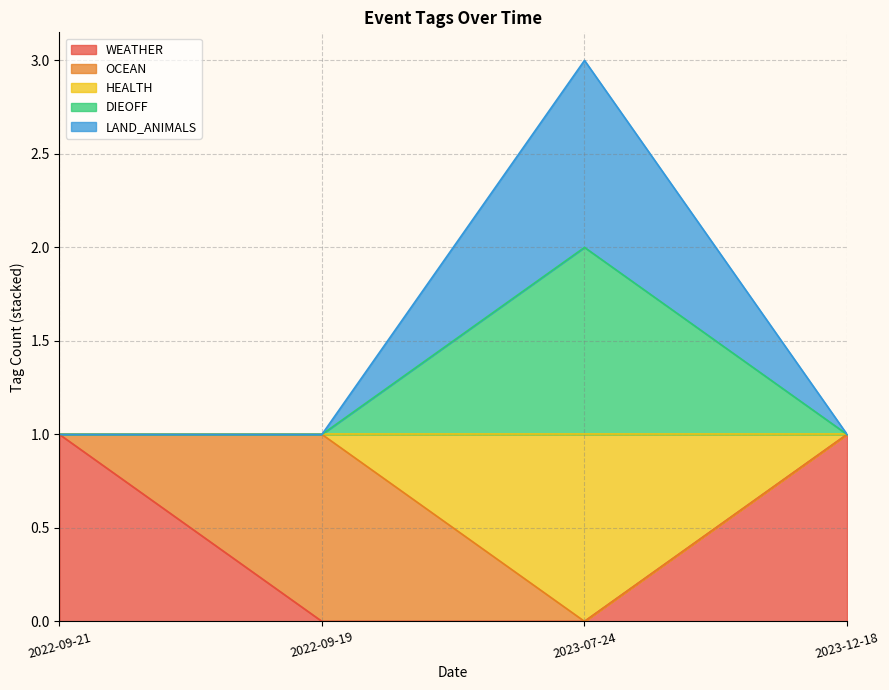

Which category has the highest value in the WEATHER series?

2022-09-21